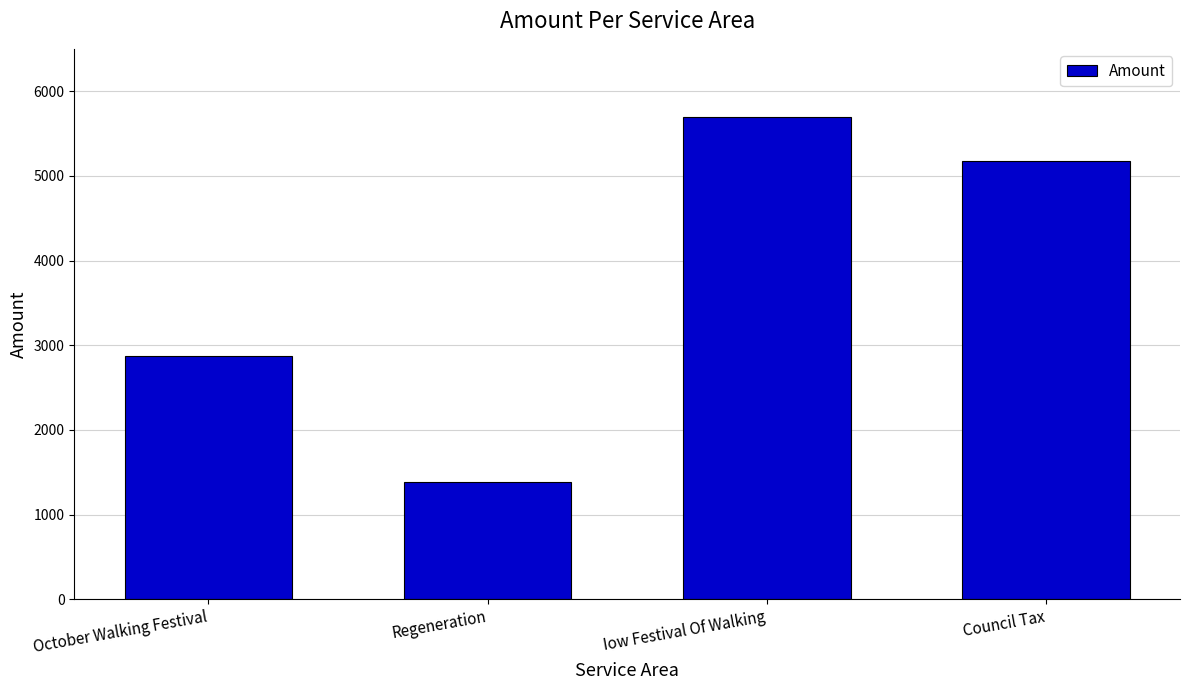

The value at Iow Festival Of Walking is 5694. True or false?

True